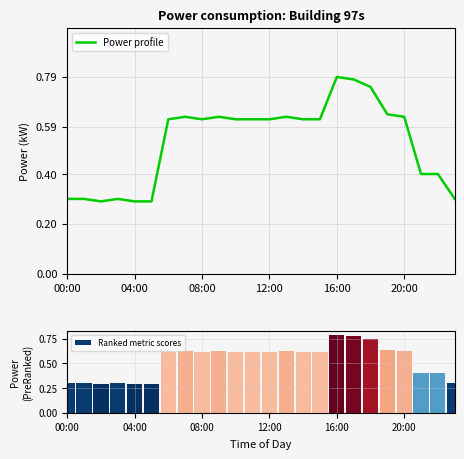

What is the lowest value of the Power profile series?

0.3